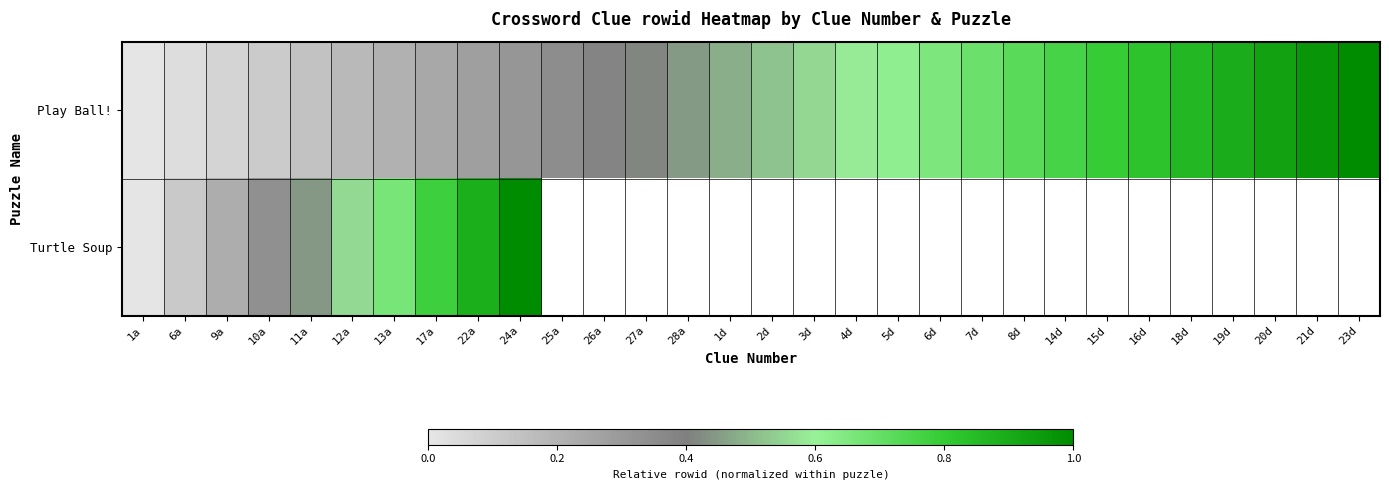

What is the average value of the Play Ball! series?

0.5